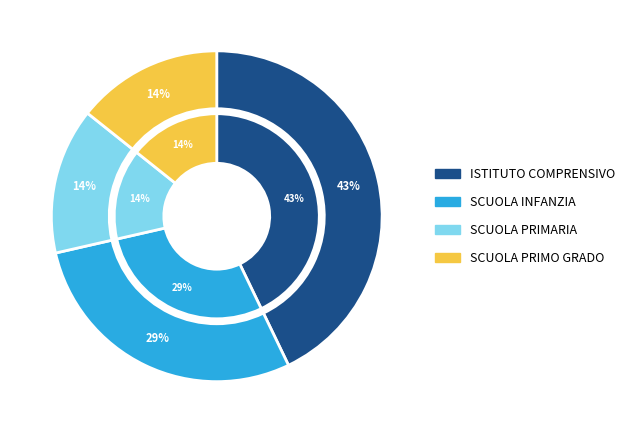

To the nearest percent, what is the difference between the largest and smallest slice percentages?

29%